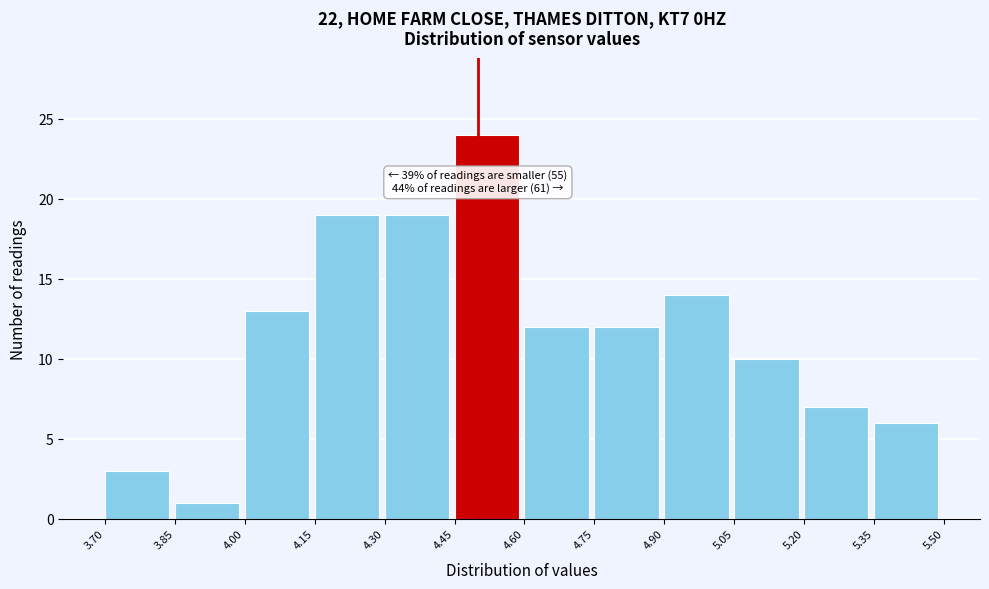

Over which range of the x-axis is the bar tallest?

4.45 to 4.60